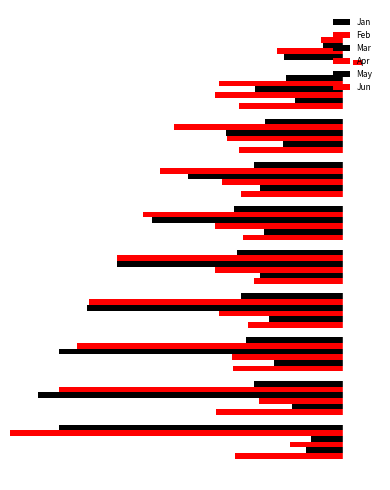

Reading right to left, list all the values displayed in this chart.

Jan: 0.0	0.7	0.9	1.0	1.3	1.2	1.2	1.1	1.0	3.3
Feb: 0.3	1.5	2.0	2.1	2.3	2.6	3.0	3.1	3.3	3.9
Mar: 0.2	1.0	1.4	1.8	2.2	2.6	3.0	3.3	3.6	0.4
Apr: 0.8	1.5	1.4	1.4	1.5	1.5	1.4	1.3	1.0	0.6
May: 0.7	0.6	0.7	1.0	0.9	1.0	0.9	0.8	0.6	0.4
Jun: 0.1	1.2	1.2	1.2	1.2	1.0	1.1	1.3	1.5	1.3